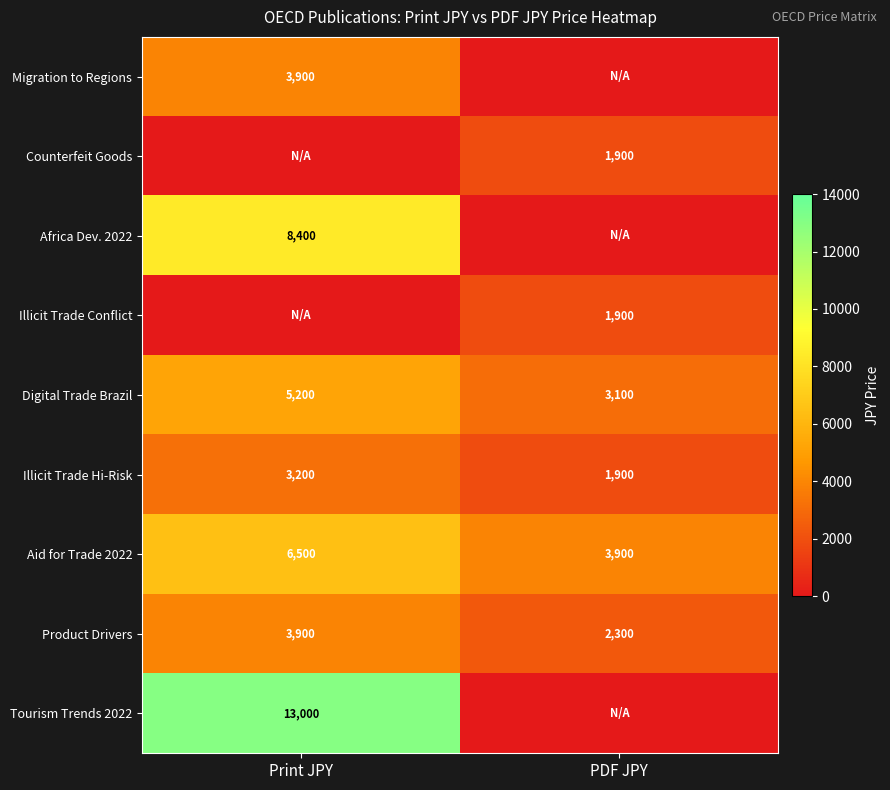

What is the difference between the maximum and minimum values in the Digital Trade Brazil series?

2100